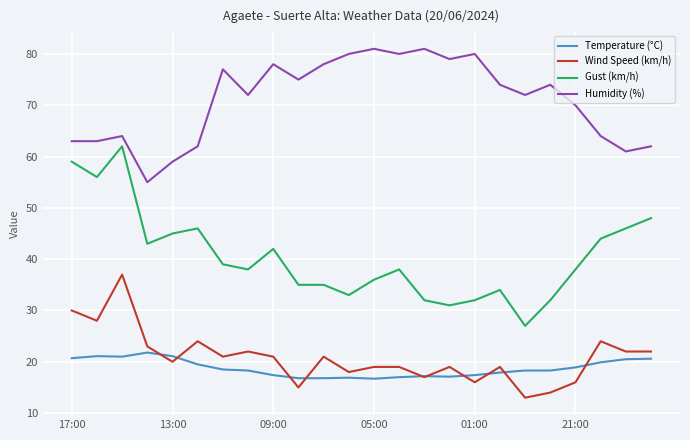

What is the difference between the maximum and minimum values in the Gust (km/h) series?

35.0